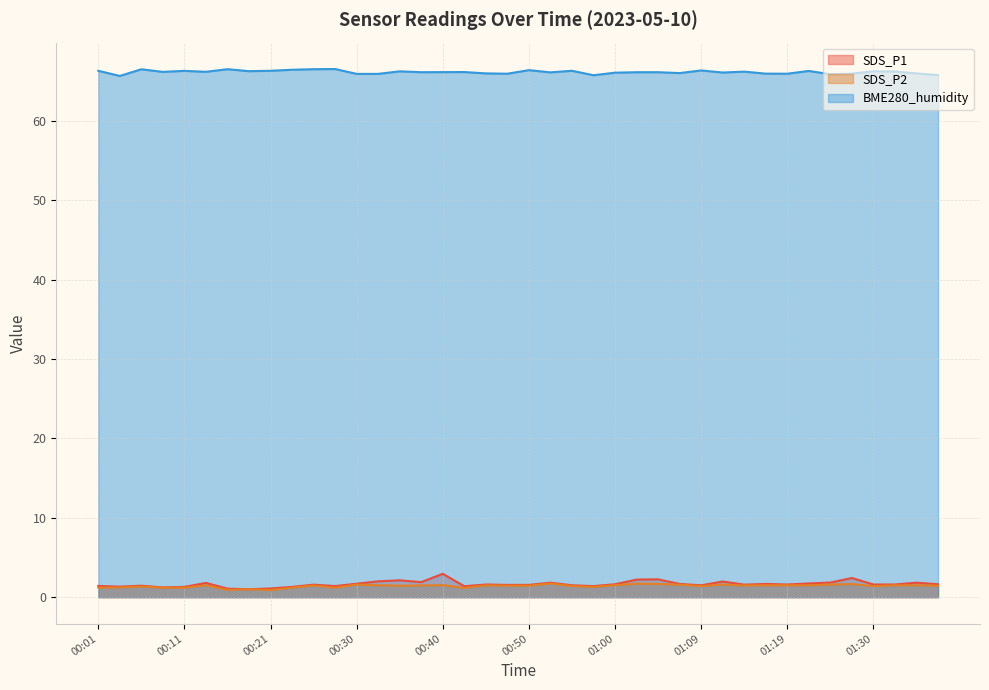

Which series has the largest total across all categories?

BME280_humidity